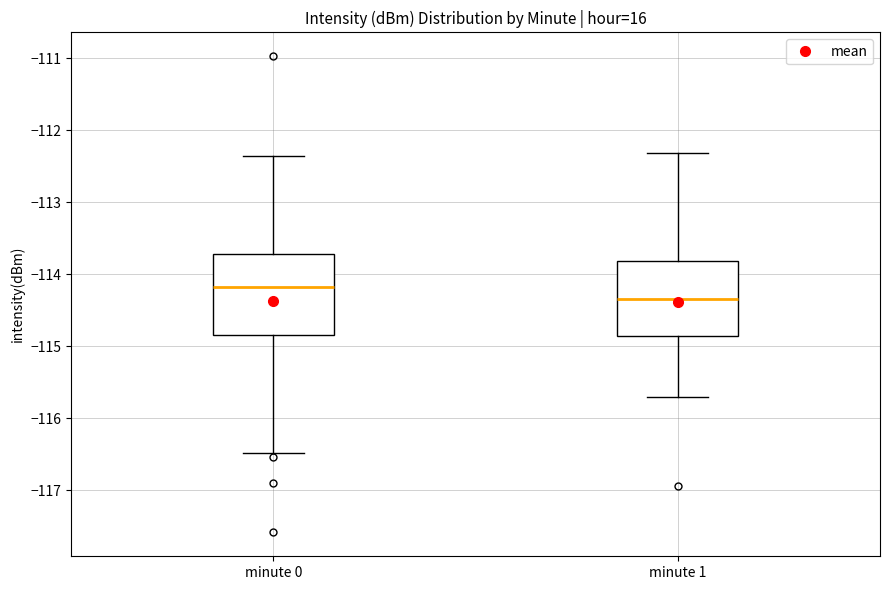

Reading left to right, read every box against the y-axis: the position of its median line, the range the box covers, and the ends of its whiskers. The values are not printed on the chart, so give them approximately, as read against the axis.

minute 0: median -114.2, box -114.8 to -113.7, whiskers -116.5 to -112.4
minute 1: median -114.3, box -114.9 to -113.8, whiskers -115.7 to -112.3